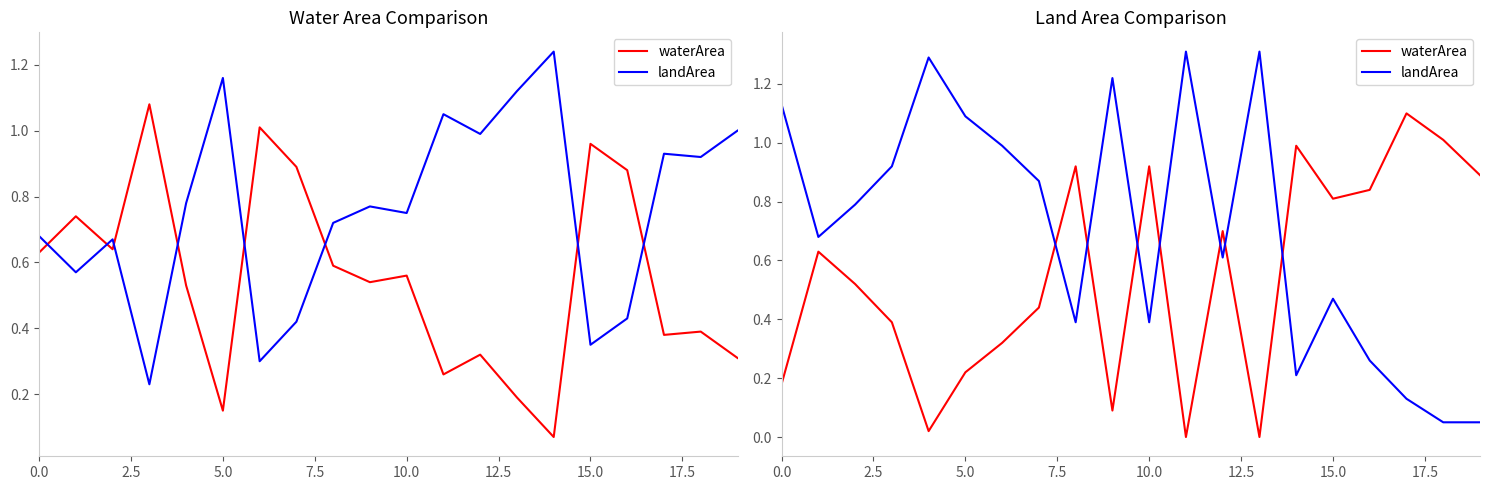

Which series has the largest total across all categories?

landArea